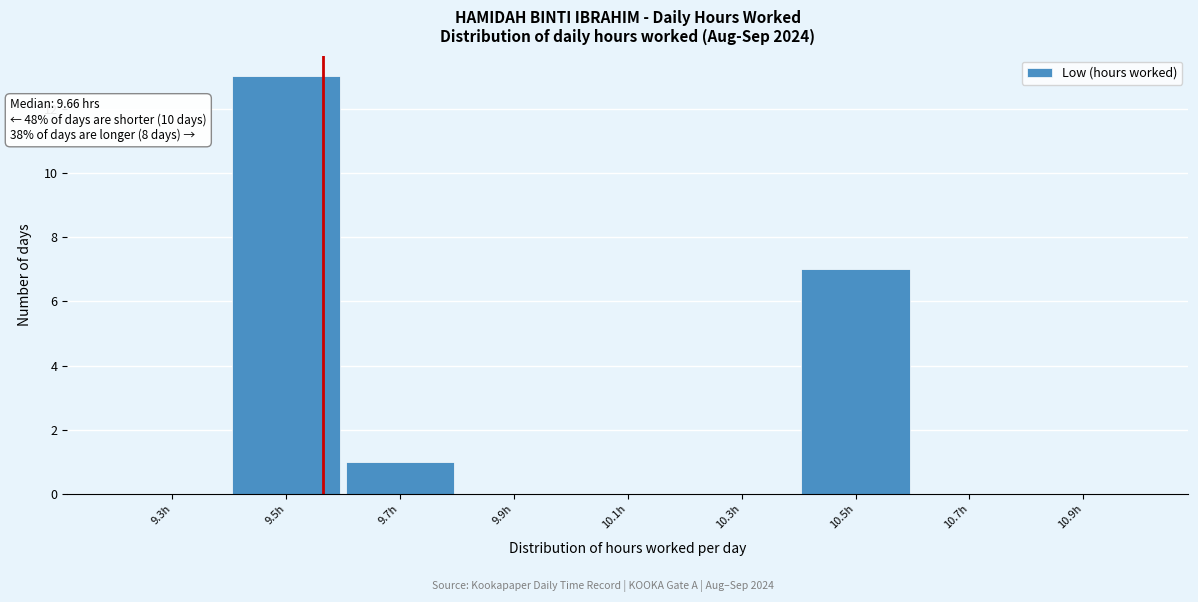

Reading right to left, what are all the values shown in this chart?

10.9h=0	10.7h=0	10.5h=7	10.3h=0	10.1h=0	9.9h=0	9.7h=1	9.5h=13	9.3h=0